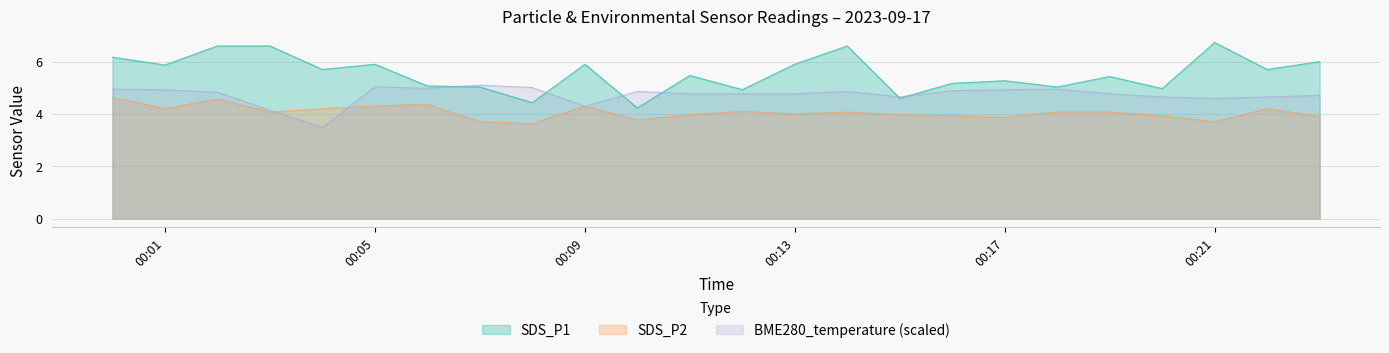

Which series has the largest total across all categories?

SDS_P1